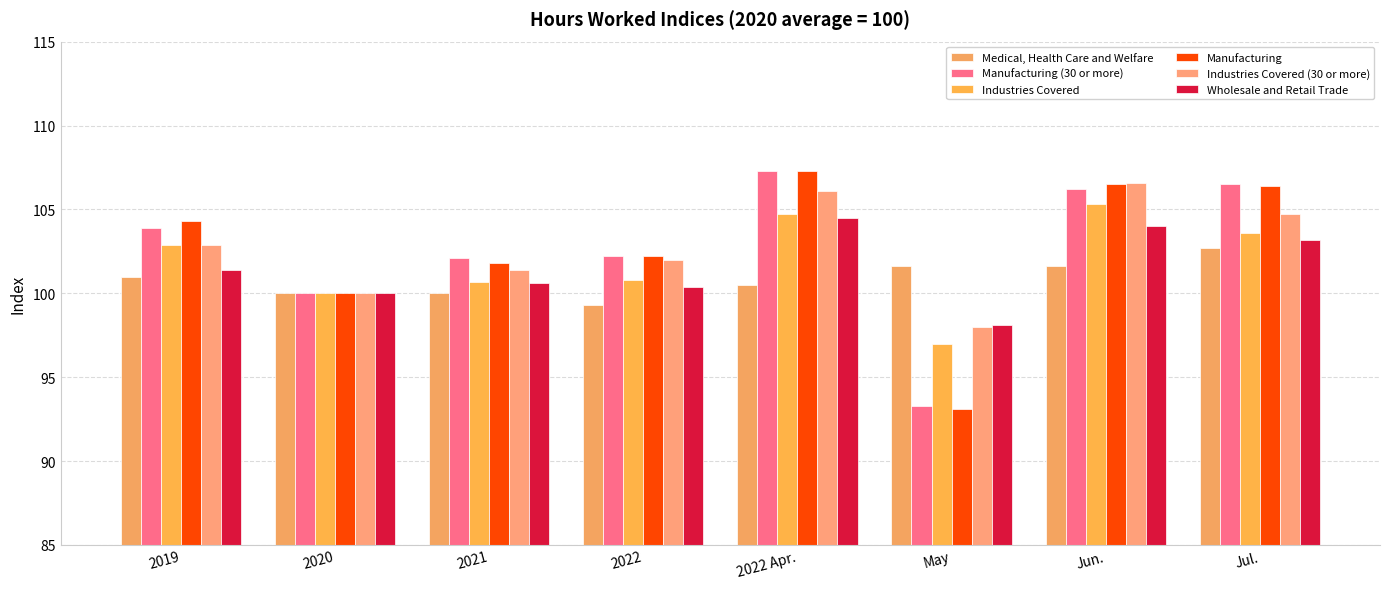

The value of Wholesale and Retail Trade at Jul. is 50.4. True or false?

False